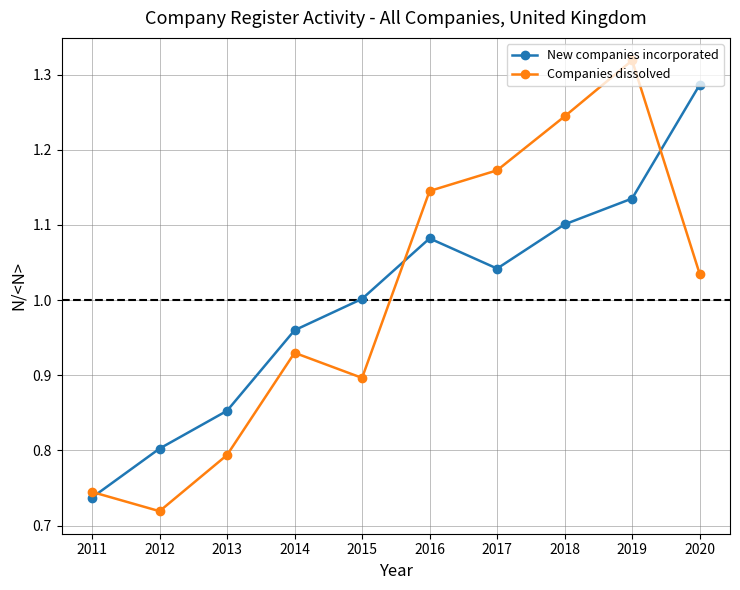

Count the number of categories in the chart.

10